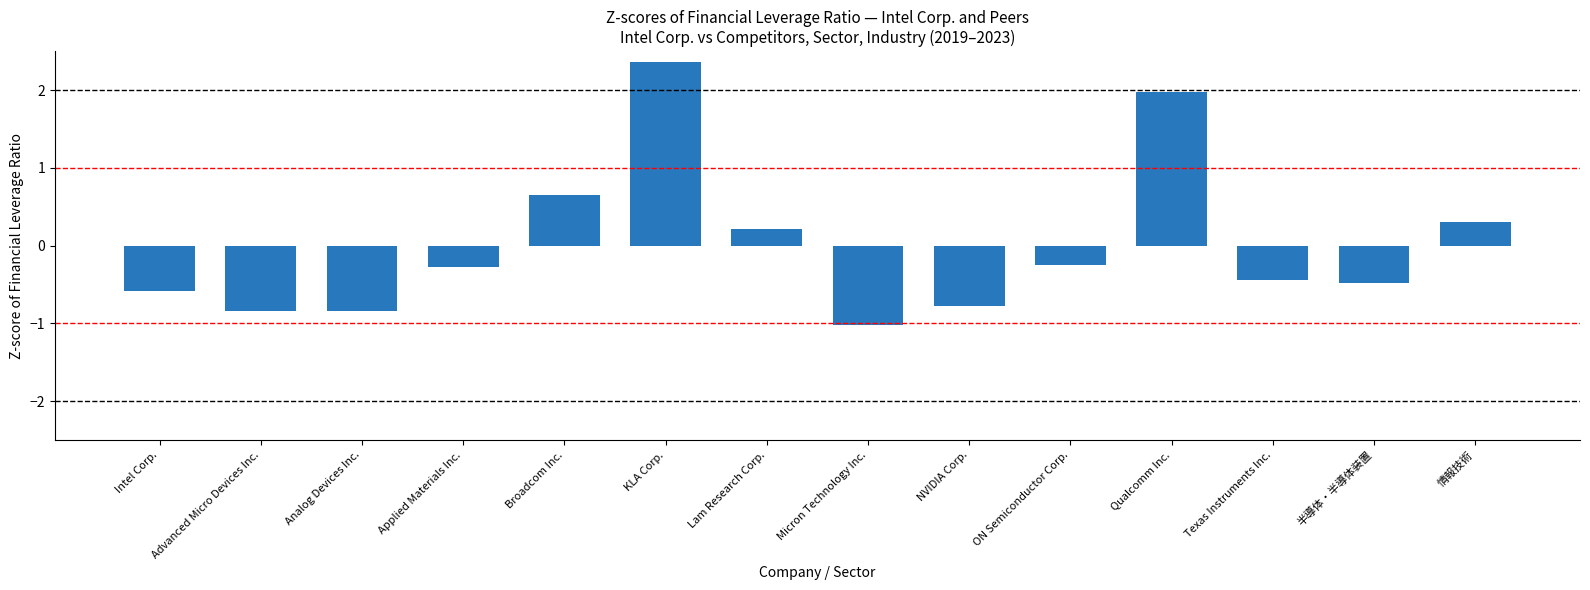

How many bars are there in total?

14